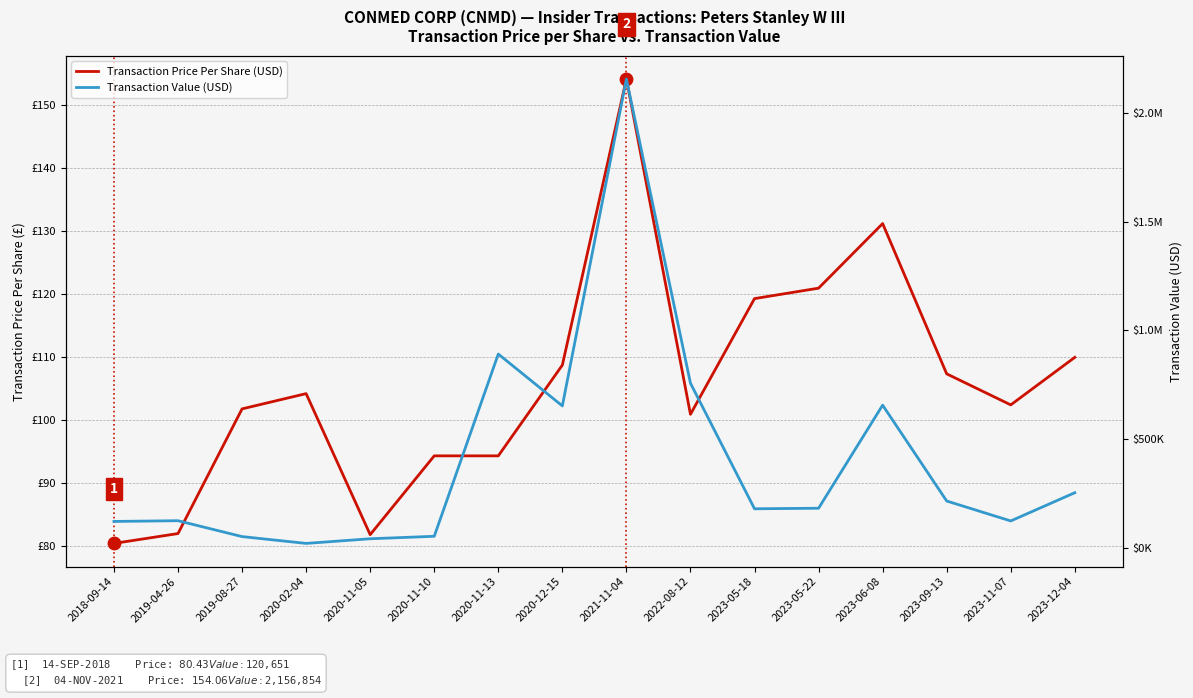

Is the value of Transaction Price Per Share (USD) at 2022-08-12 greater than the value of Transaction Value (USD) at 2021-11-04?

No